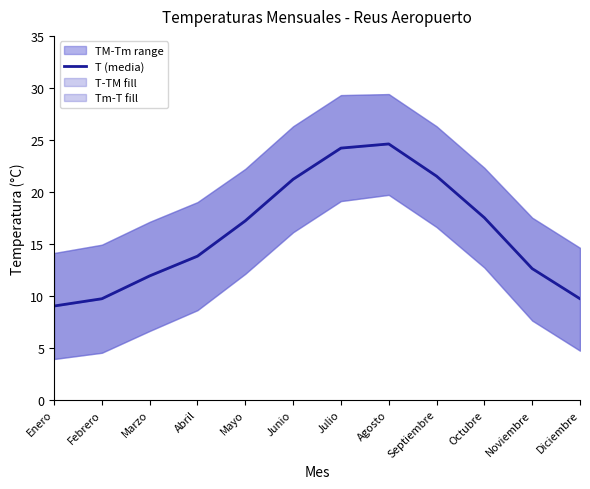

Rank the categories by value from highest to lowest.

Agosto, Julio, Septiembre, Junio, Octubre, Mayo, Abril, Noviembre, Marzo, Febrero, Diciembre, Enero